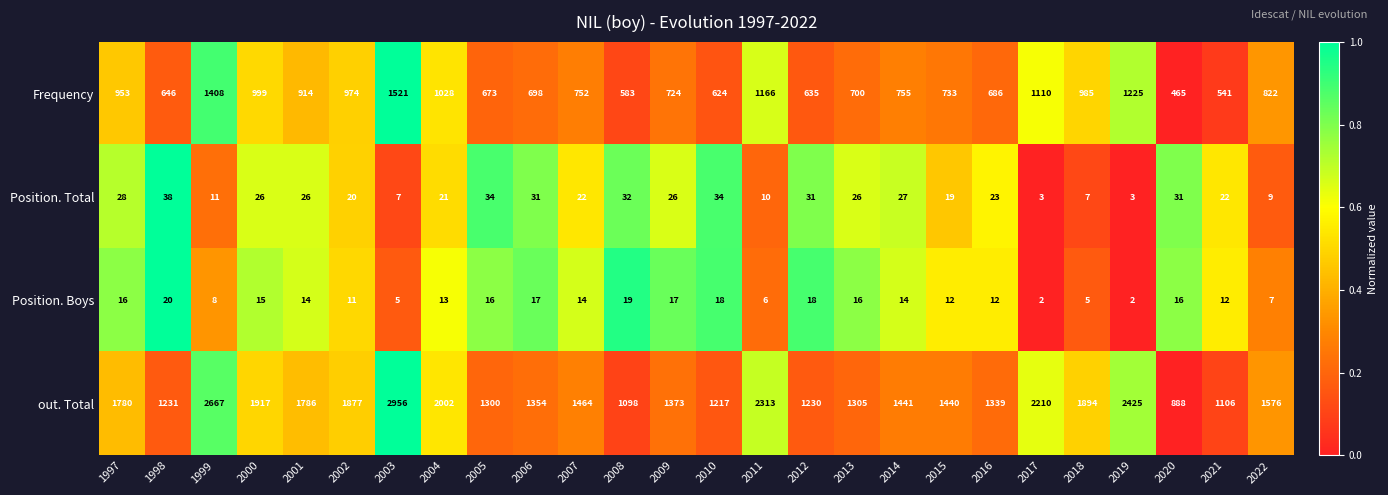

What is the difference between the maximum and minimum values in the Position. Boys series?

18